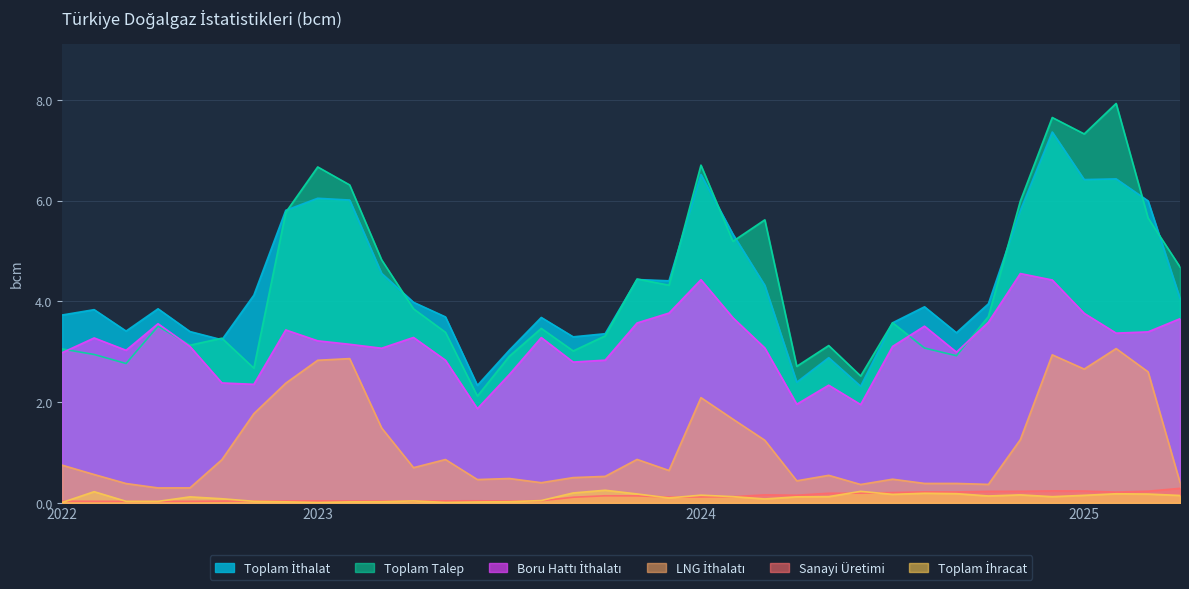

What is the sum of the Toplam Talep values at 2024-07 and 2023-04?

7.4